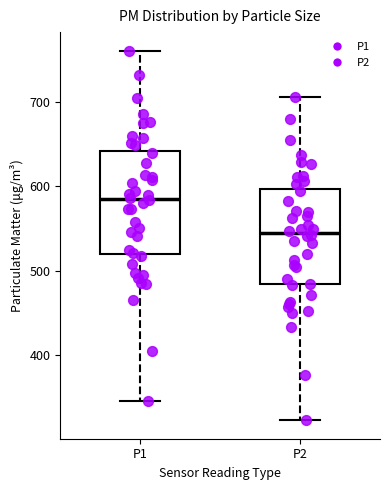

Which box's median line is the highest?

P1